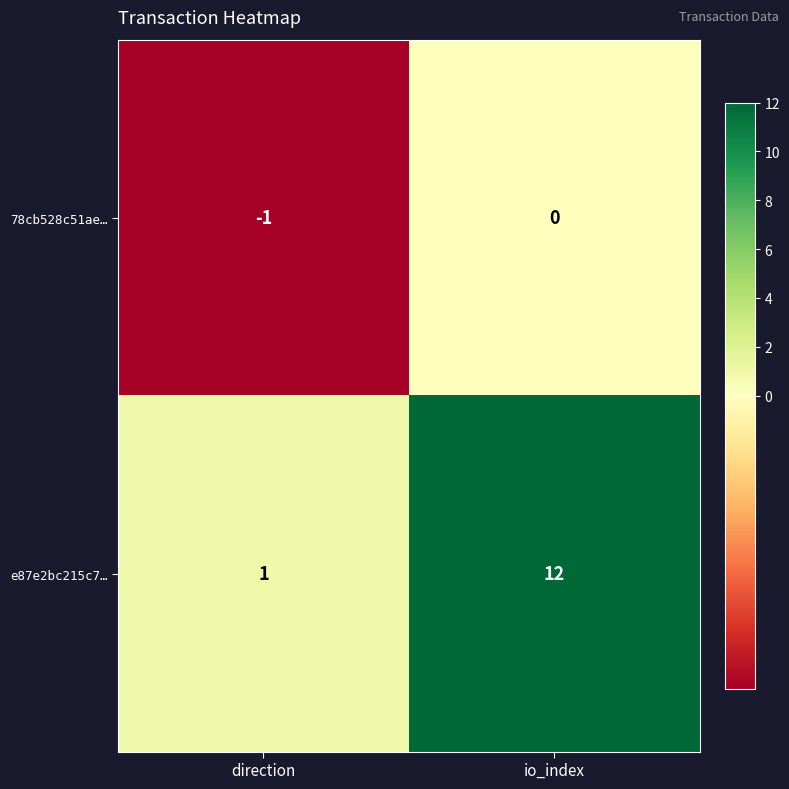

Which label corresponds to the largest value in the chart?

io_index